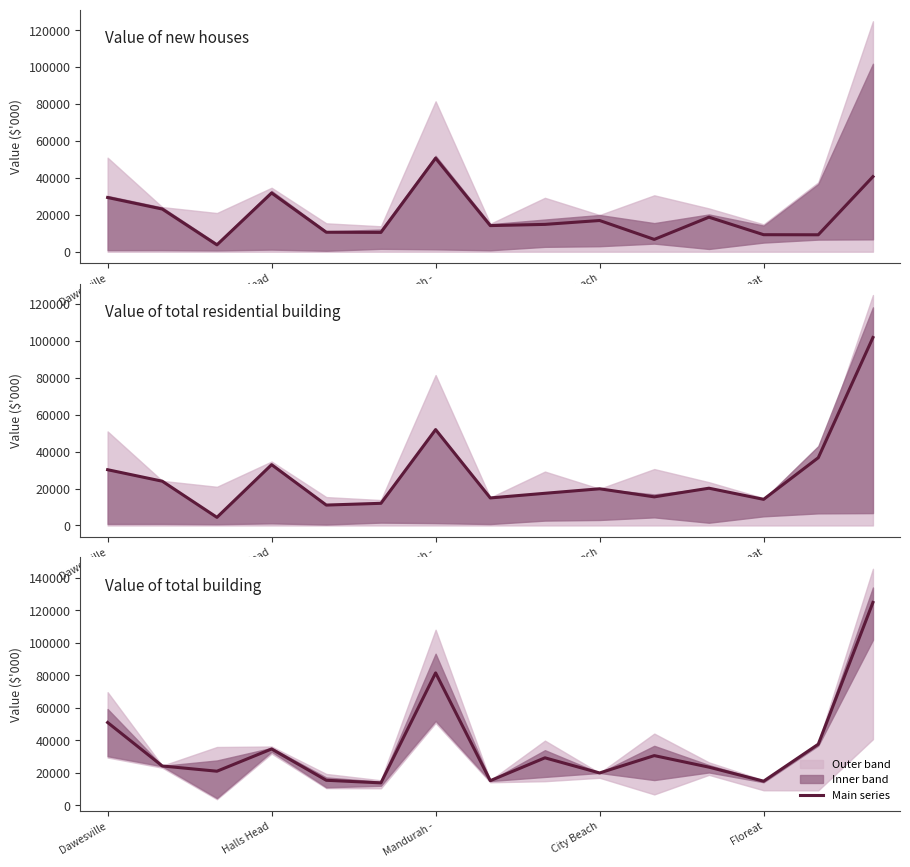

True or false: Value of total residential building and Value of total building intersect in this chart.

False